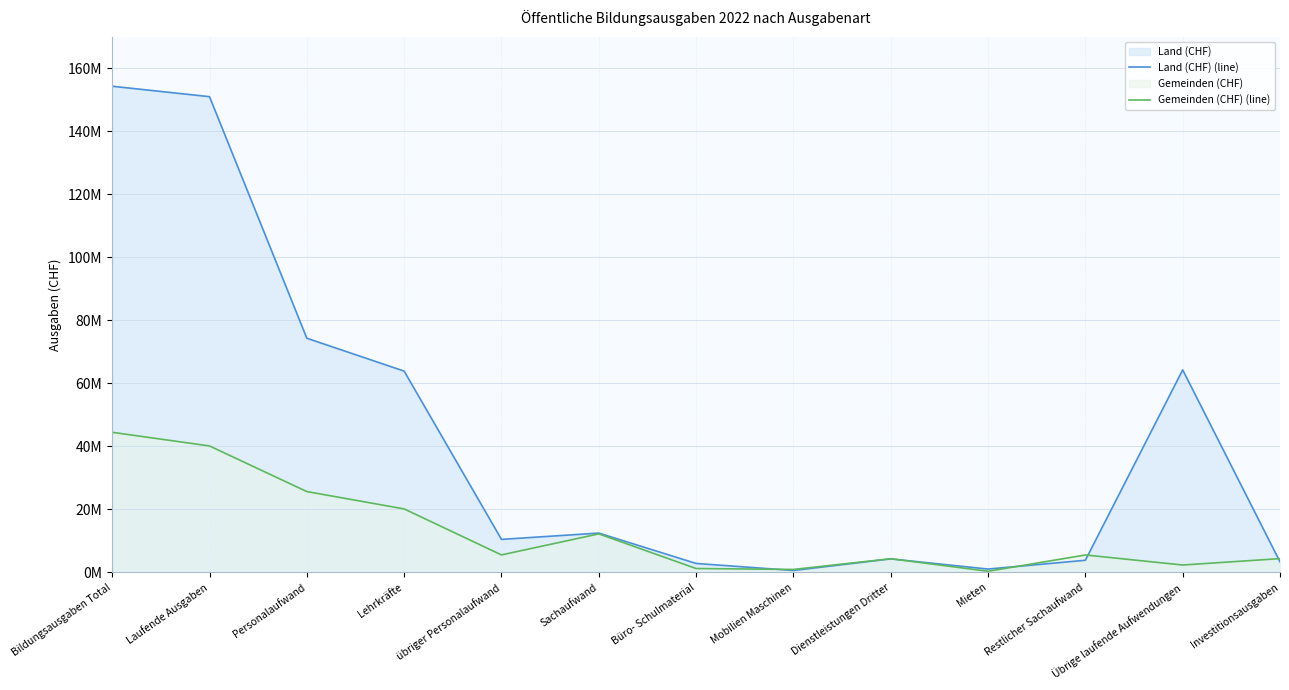

Does the chart display data point markers on the line(s)?

No